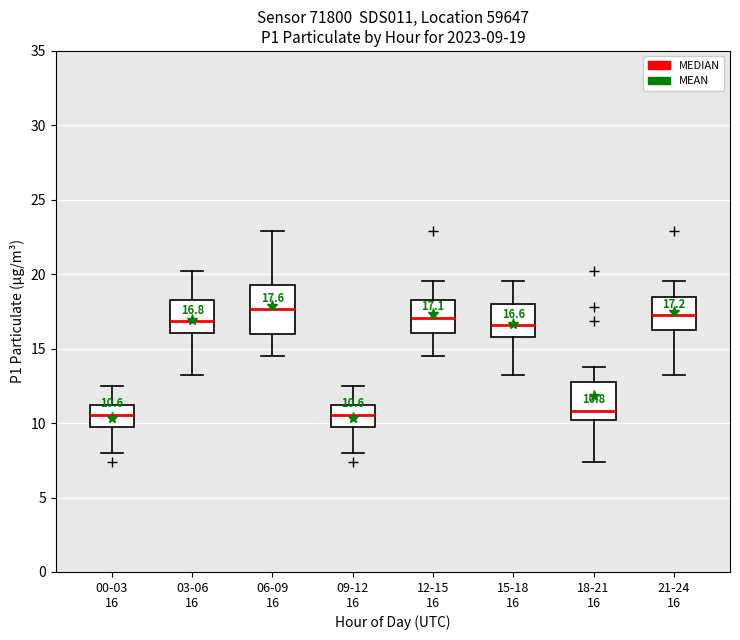

Comparing the boxes themselves (not the whiskers), which one is the tallest?

06-09 16